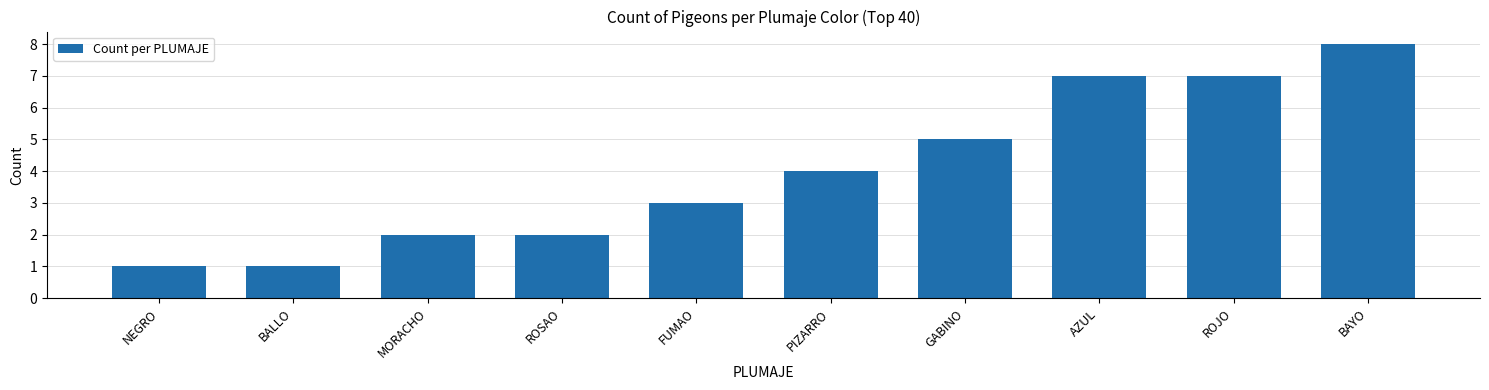

Count the number of categories in the chart.

10